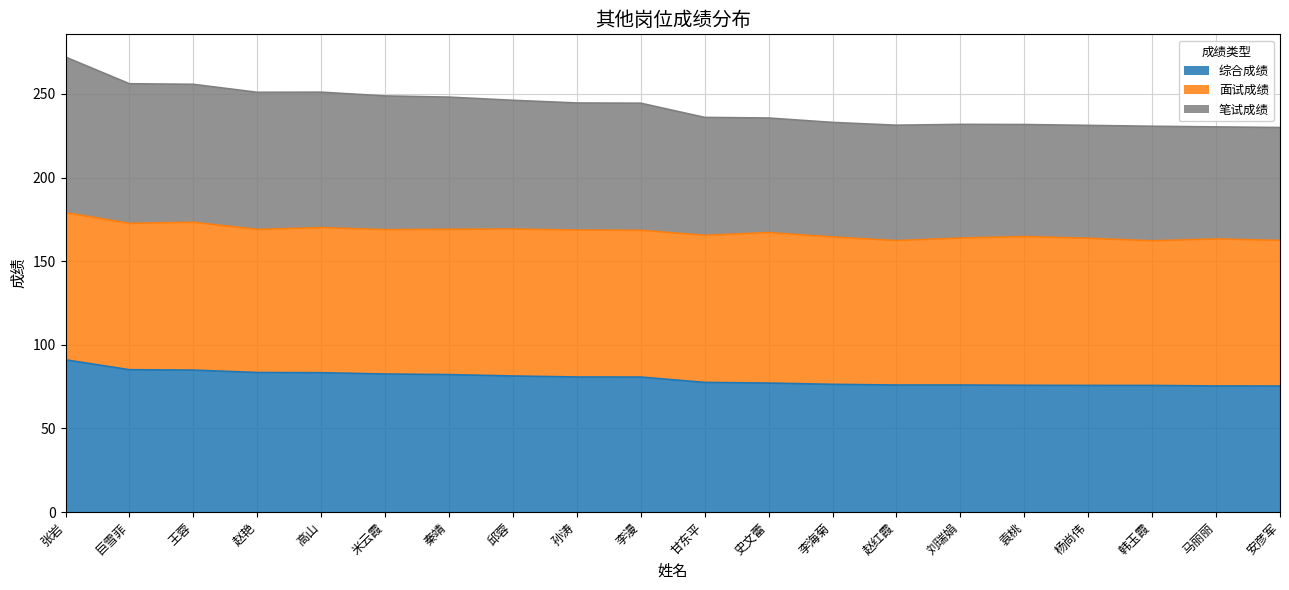

What is the total value across all series at 王蓉?

255.8